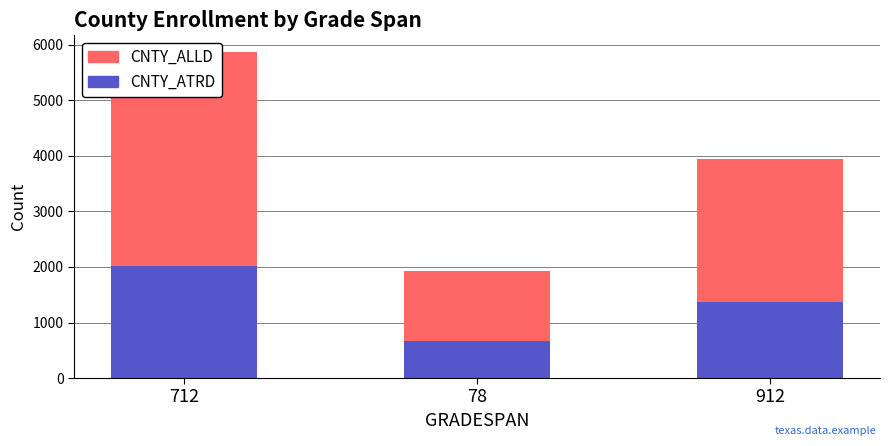

Is the value of CNTY_ALLD at 78 greater than the value of CNTY_ATRD at 78?

Yes